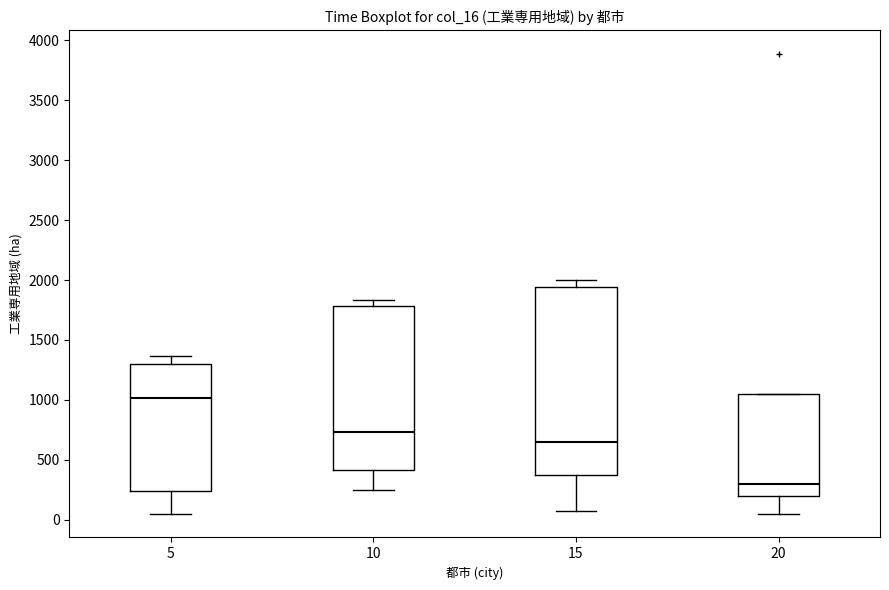

Reading left to right, read every box against the y-axis: the position of its median line, the range the box covers, and the ends of its whiskers. The values are not printed on the chart, so give them approximately, as read against the axis.

5: median 1000, box 250 to 1300, whiskers 50 to 1350
10: median 750, box 400 to 1800, whiskers 250 to 1850
15: median 650, box 400 to 1950, whiskers 50 to 2000
20: median 300, box 200 to 1050, whiskers 50 to 1050